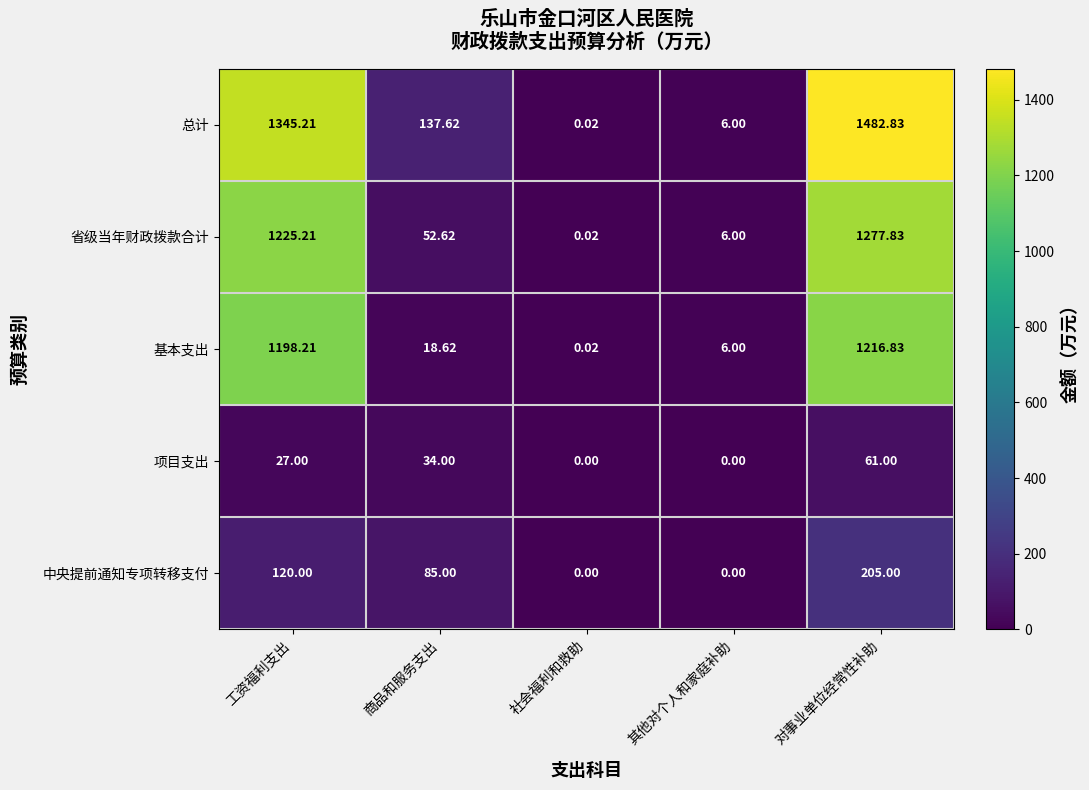

Which series has the largest range (max minus min)?

总计